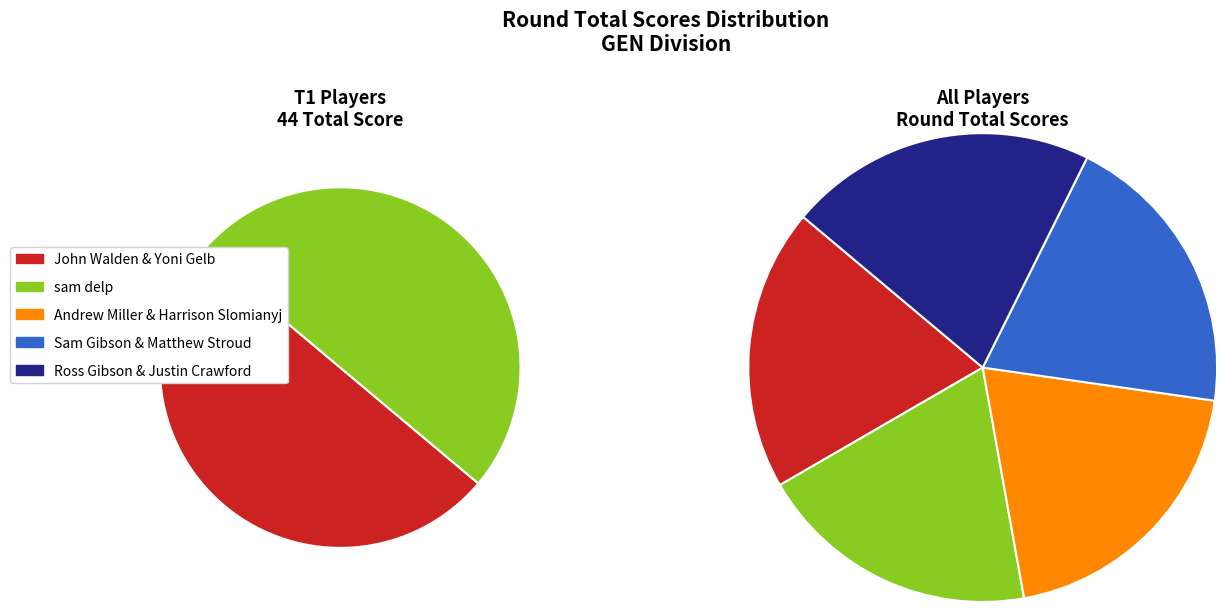

To the nearest percent, what is the average slice percentage?

20%